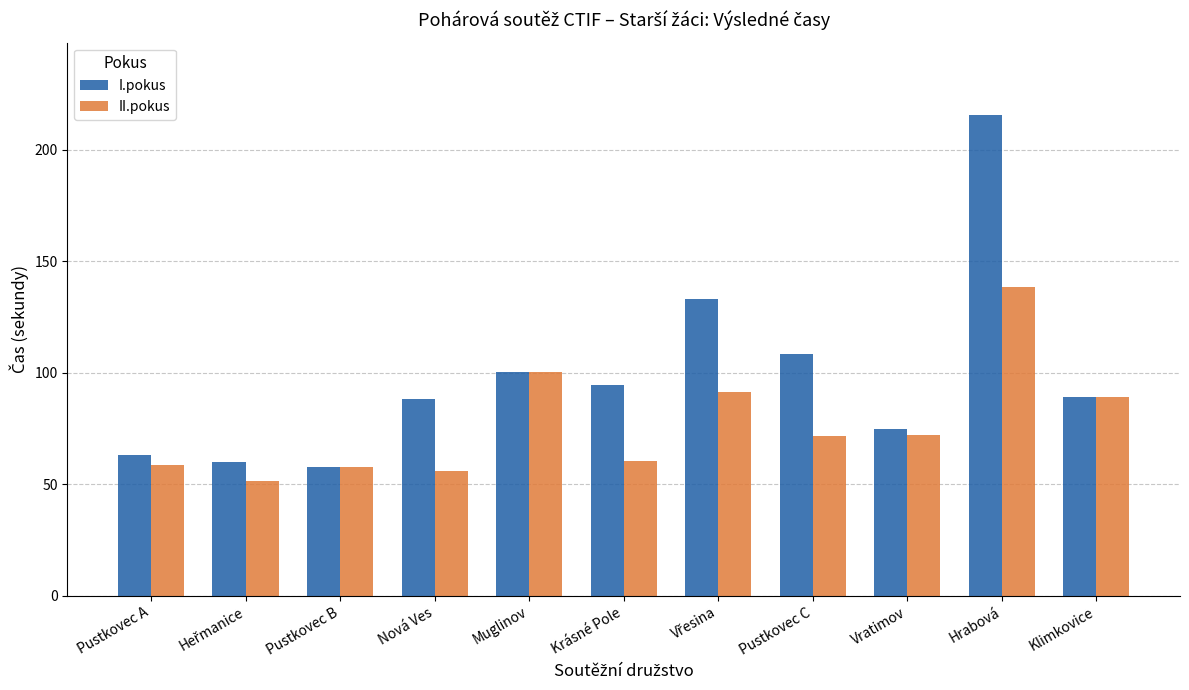

The value of II.pokus at Muglinov is 53.1. True or false?

False